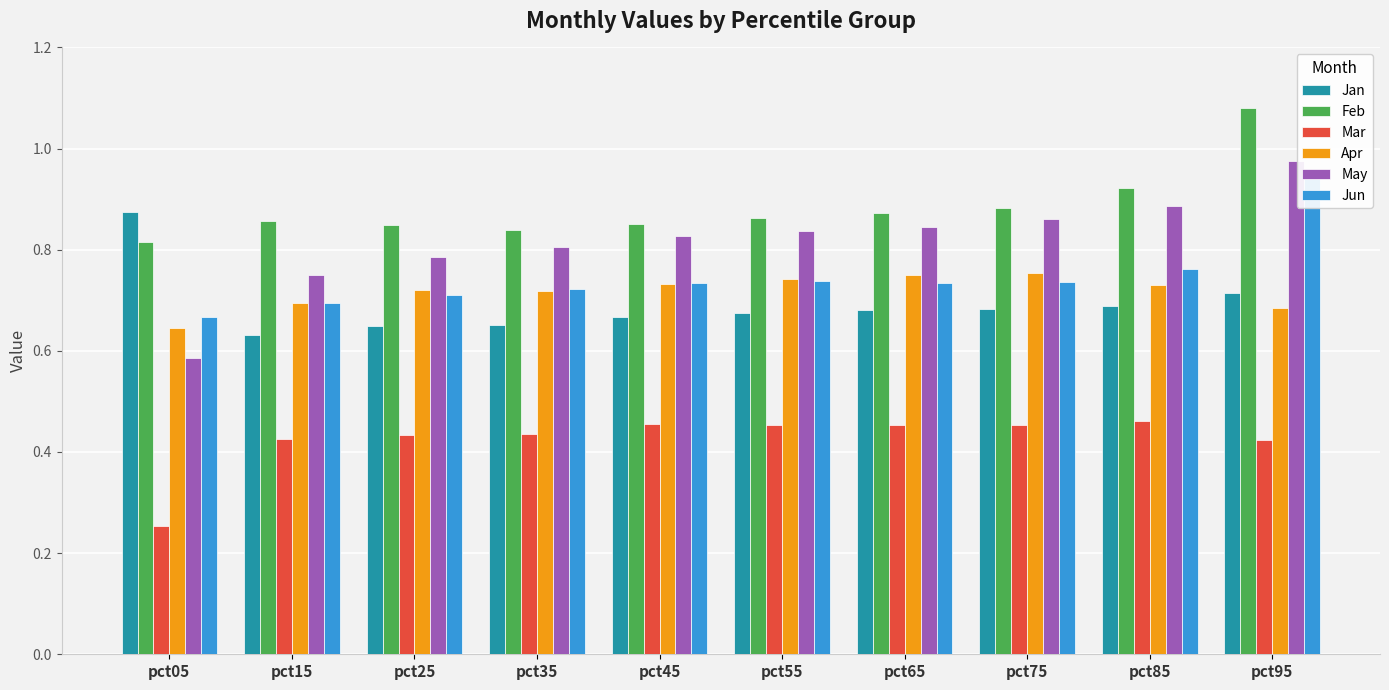

True or false: Jan has a value of 0.7 at pct85.

True